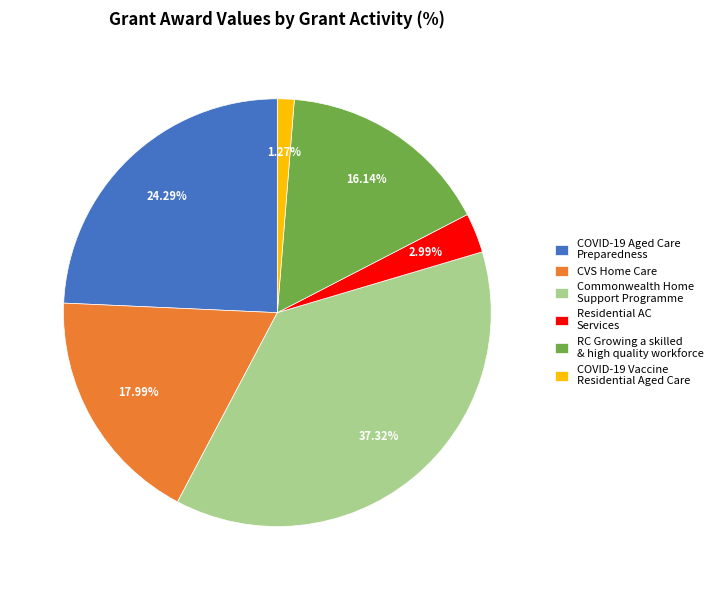

Count the number of slices in the pie.

6